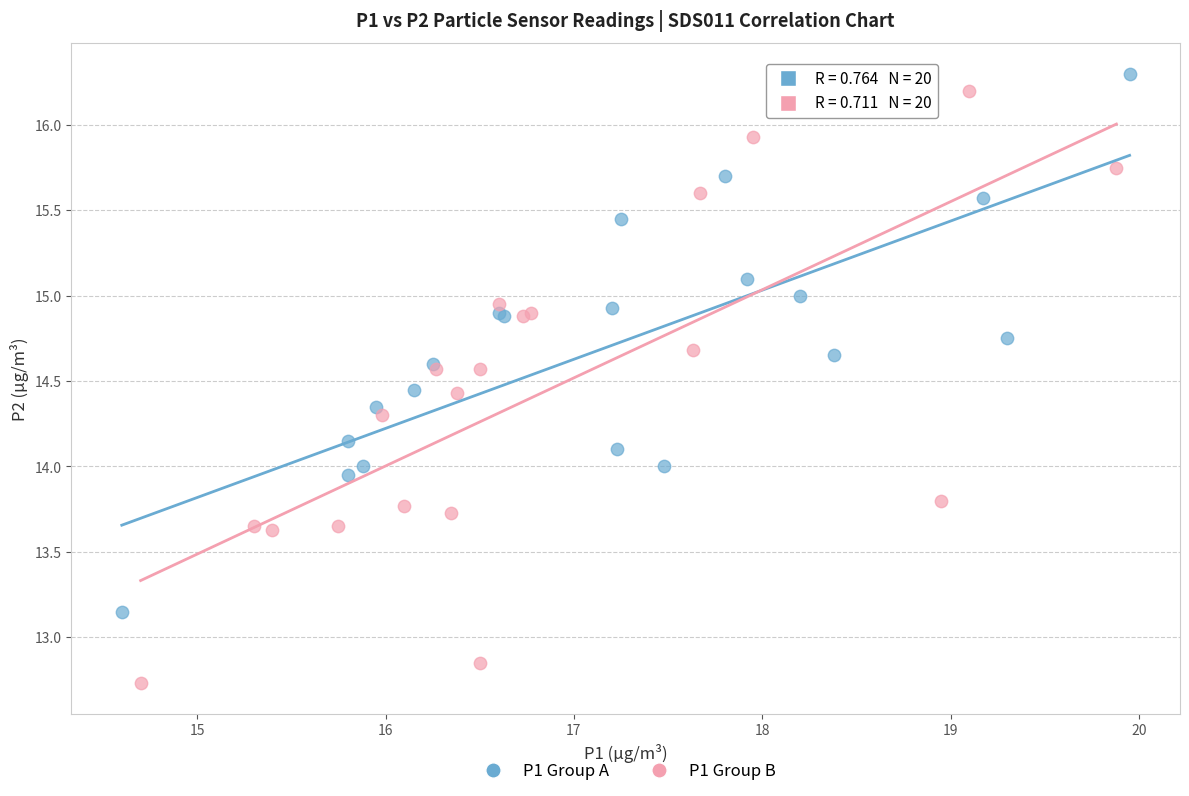

What are all the series names shown in the legend?

P1 Group A, P1 Group B